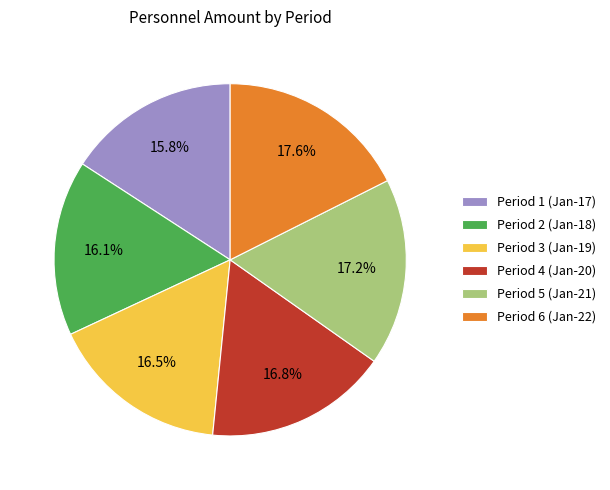

To the nearest percent, what percentage of the pie is Period 4 (Jan-20)?

17%